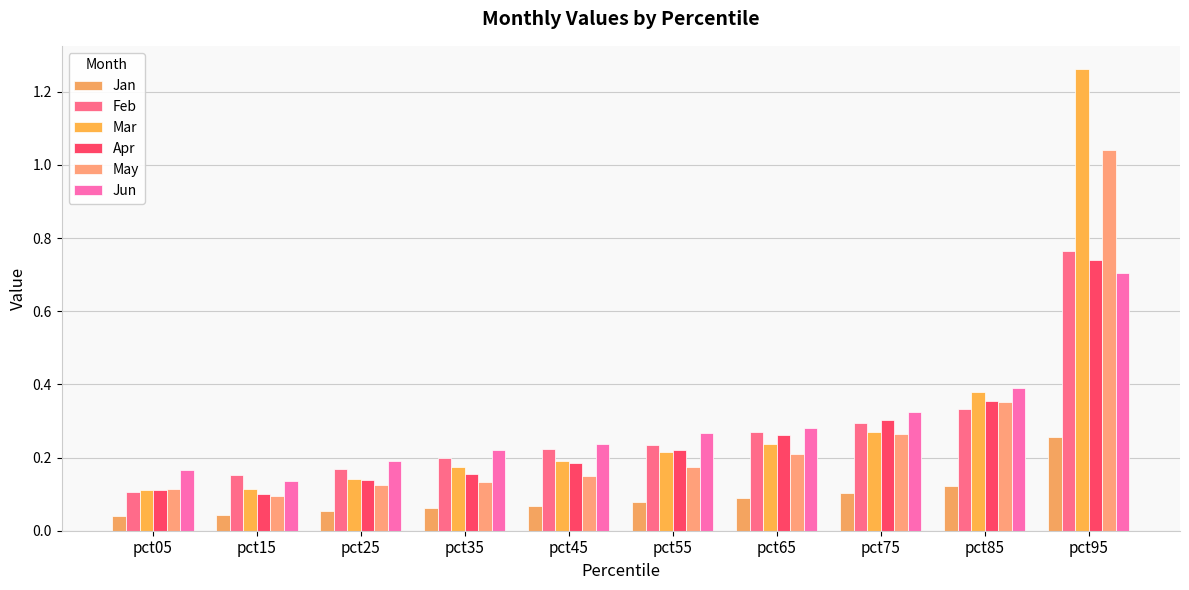

Which category has the lowest value across all series?

pct05